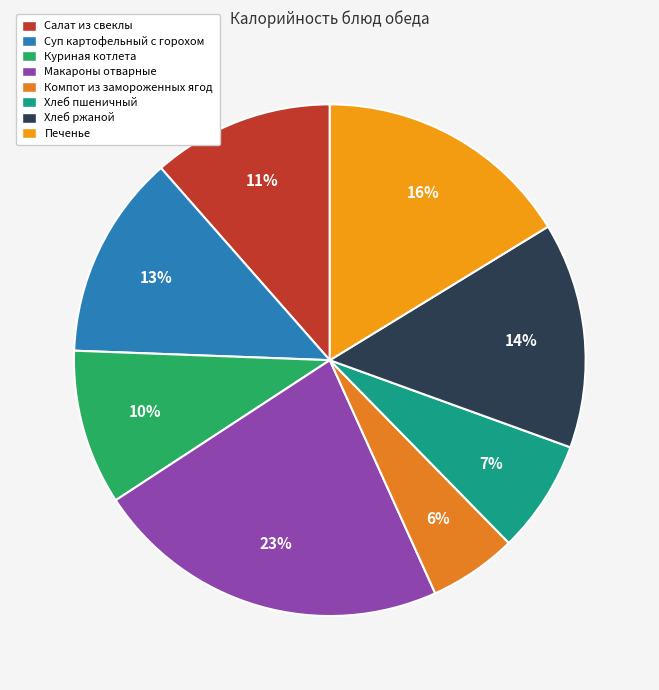

To the nearest percent, what percentage of the pie is Макароны отварные?

23%